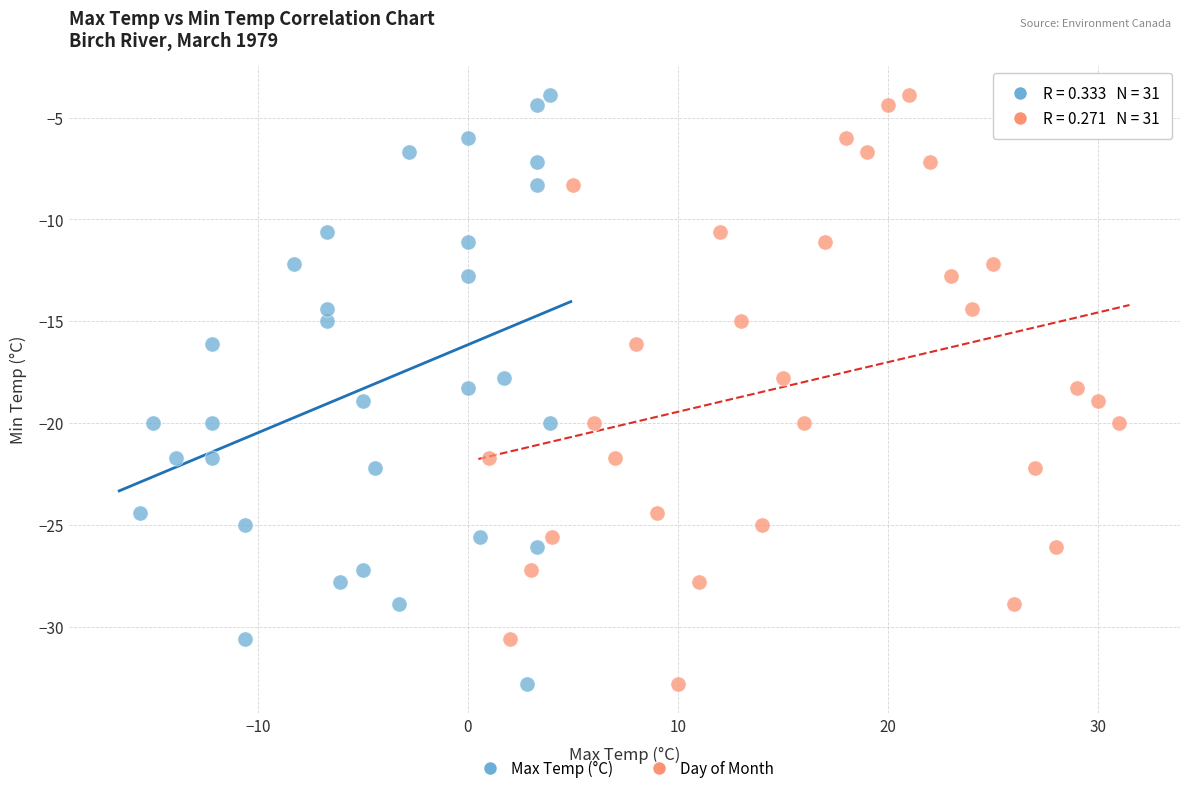

What are all the series names shown in the legend?

Max Temp (°C), Day of Month